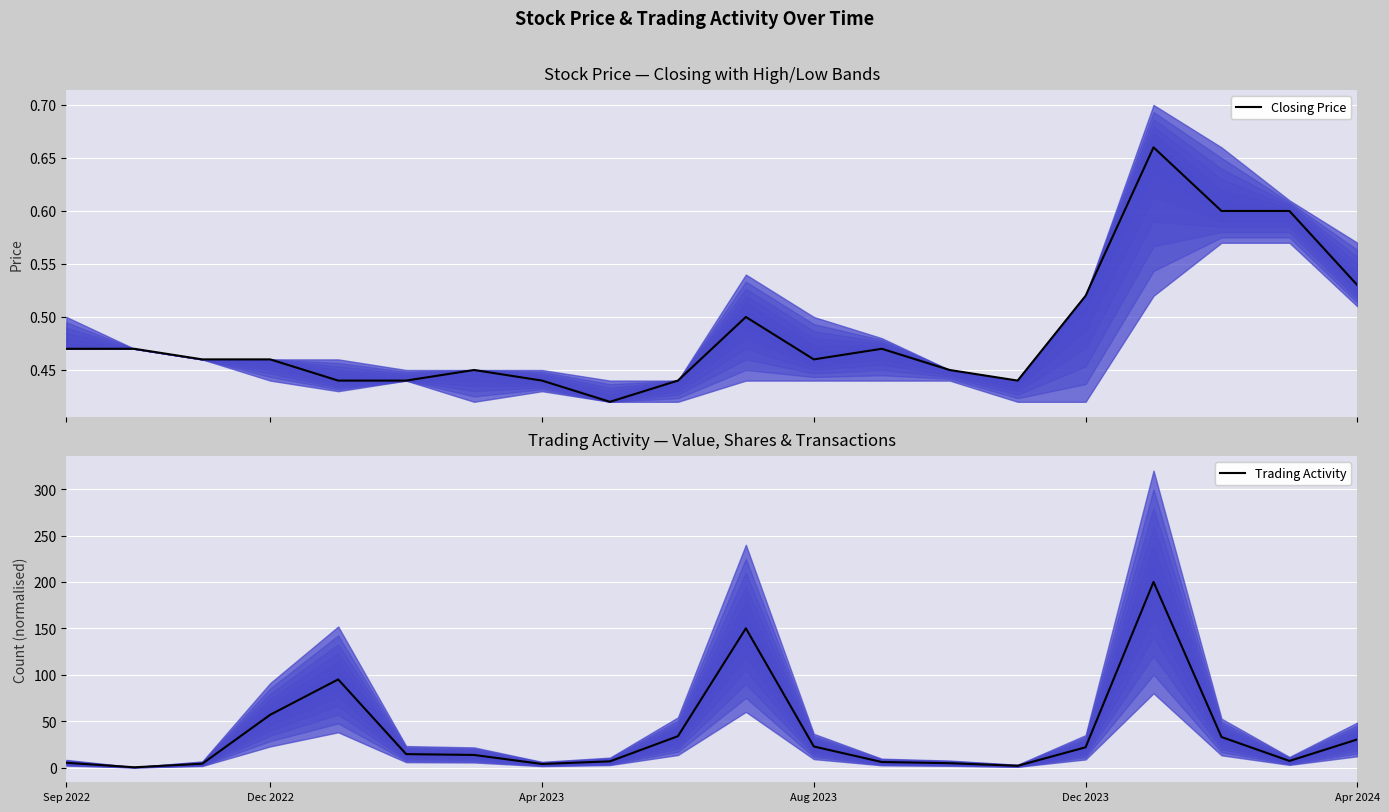

What is the difference between the maximum and minimum values in the Closing Price series?

0.2